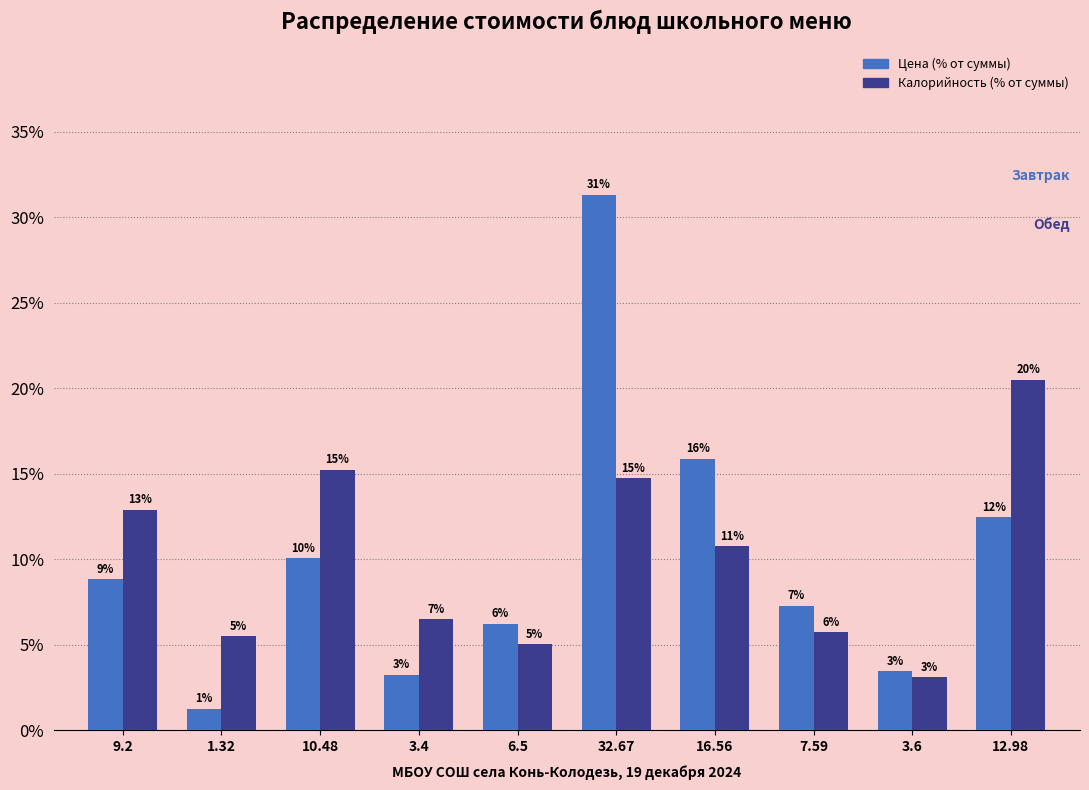

How many bars are there in total?

20